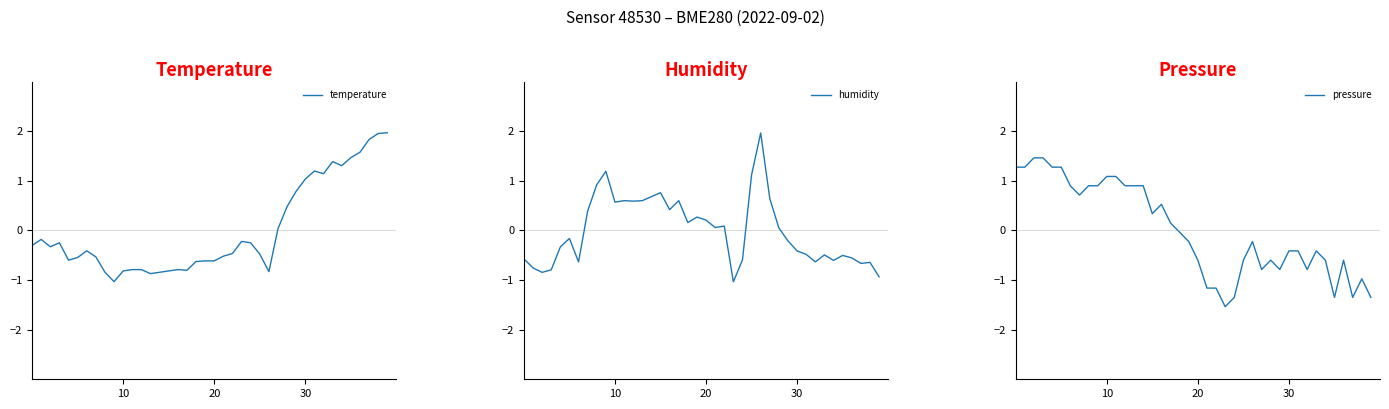

Which series changed the most between 28 and 36?

temperature